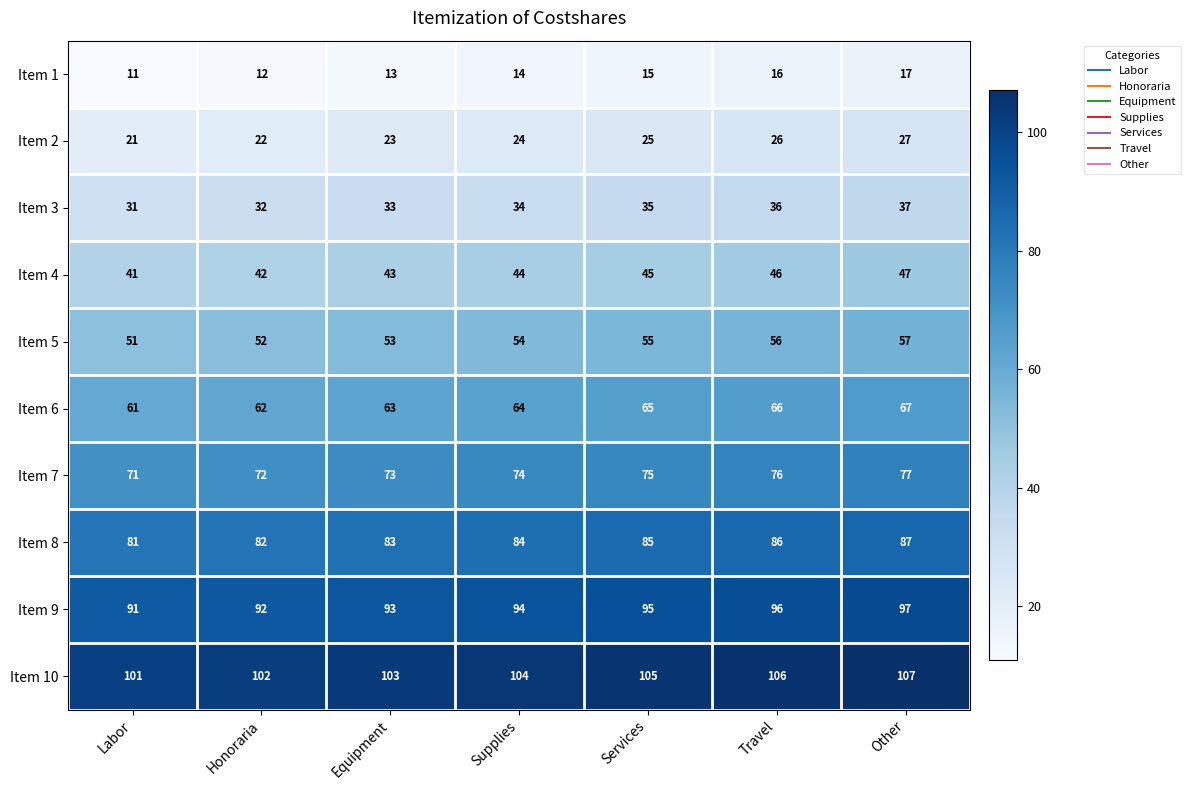

What is the total value across all series at Labor?

560